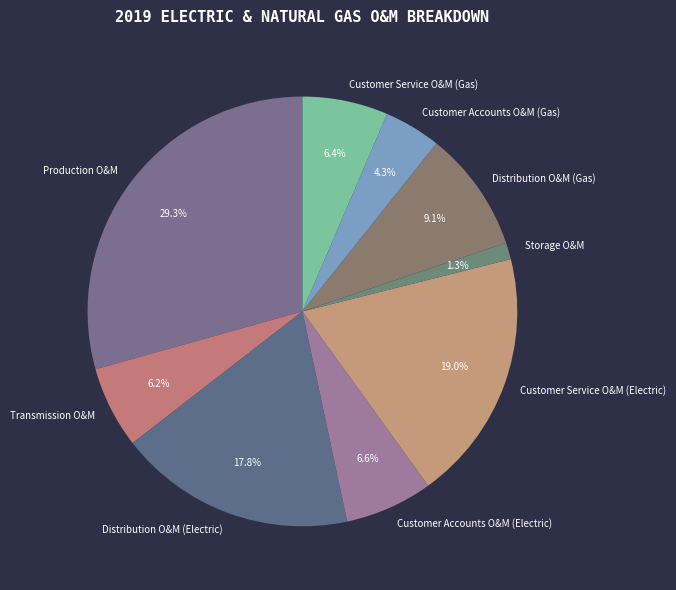

To the nearest percent, what is the combined percentage of Distribution O&M (Electric) and Customer Service O&M (Electric)?

37%